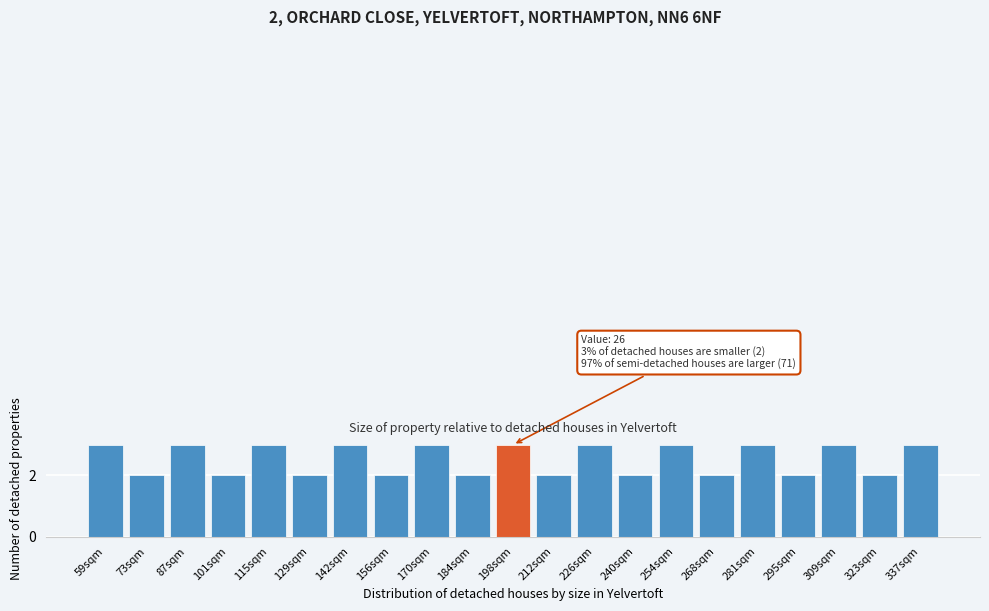

Reading left to right, extract all data points from this chart.

59sqm=3	73sqm=2	87sqm=3	101sqm=2	115sqm=3	129sqm=2	142sqm=3	156sqm=2	170sqm=3	184sqm=2	198sqm=3	212sqm=2	226sqm=3	240sqm=2	254sqm=3	268sqm=2	281sqm=3	295sqm=2	309sqm=3	323sqm=2	337sqm=3